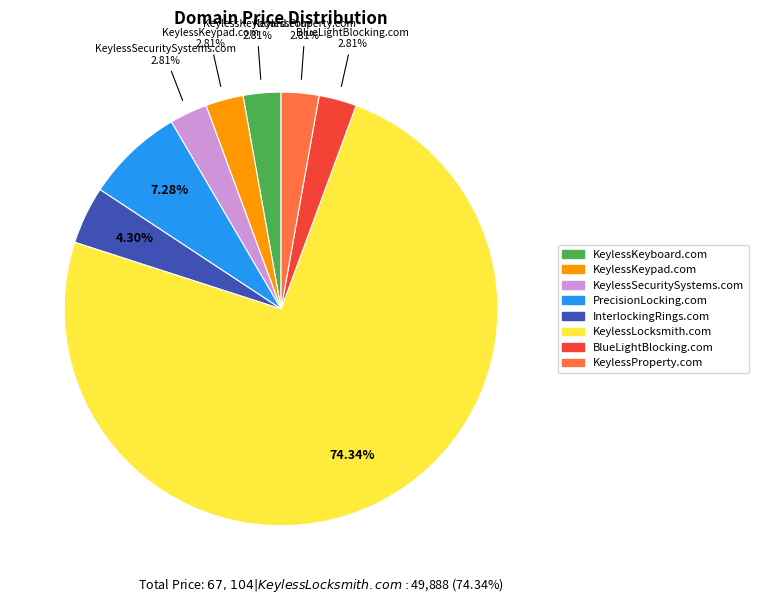

What percentage do BlueLightBlocking.com and PrecisionLocking.com together represent?

10.1%